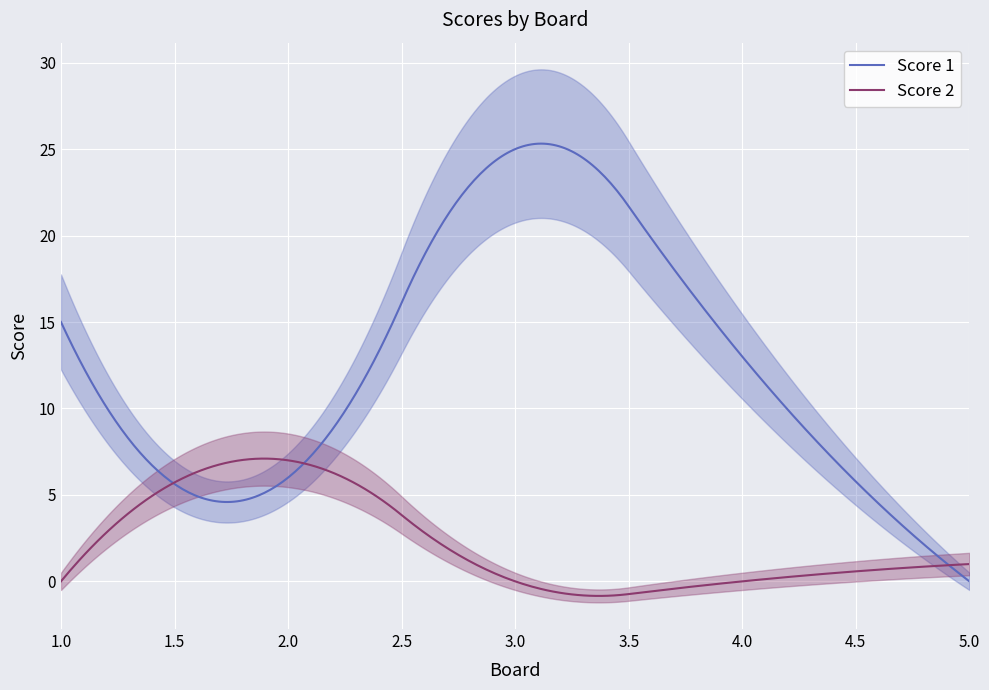

What is the sum of the Score 1 values at 4 and 2?

19